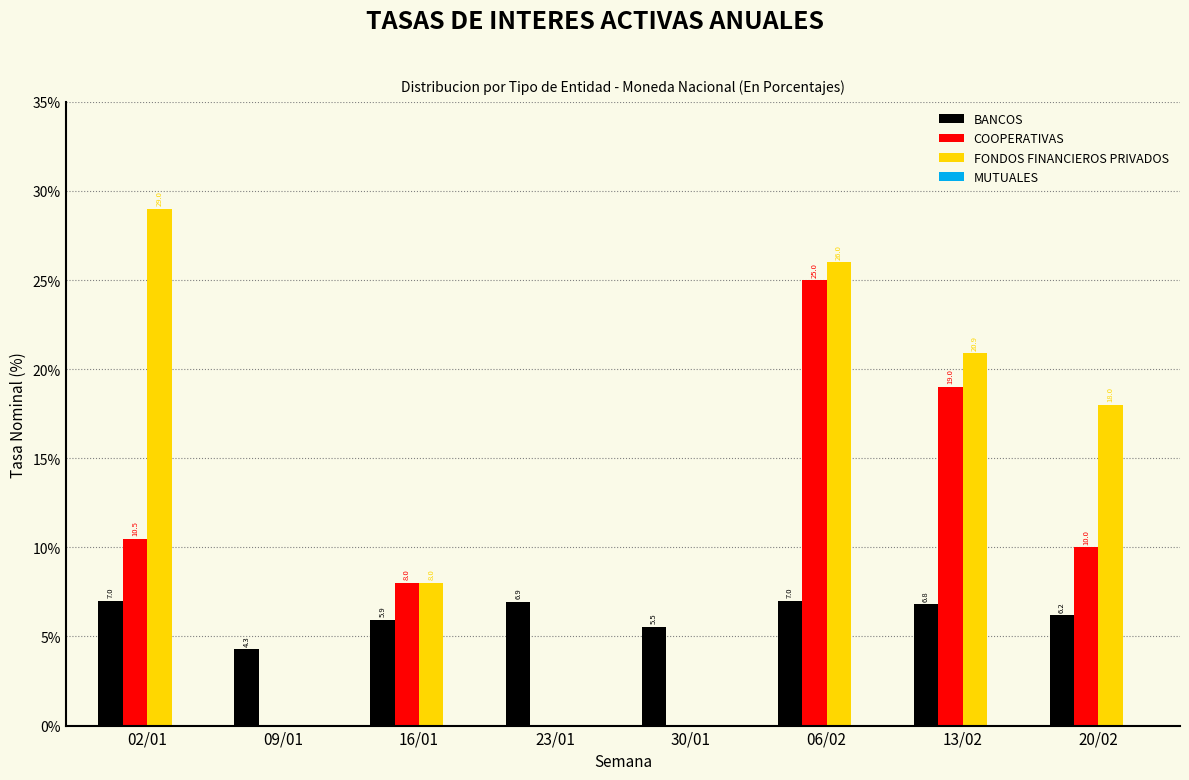

Reading left to right, transcribe all the data shown in this chart.

BANCOS: 02/01=7.0	09/01=4.3	16/01=5.9	23/01=6.9	30/01=5.5	06/02=7.0	13/02=6.8	20/02=6.2
COOPERATIVAS: 02/01=10.5	09/01=0.0	16/01=8.0	23/01=0.0	30/01=0.0	06/02=25.0	13/02=19.0	20/02=10.0
FONDOS FINANCIEROS PRIVADOS: 02/01=29.0	09/01=0.0	16/01=8.0	23/01=0.0	30/01=0.0	06/02=26.0	13/02=20.9	20/02=18.0